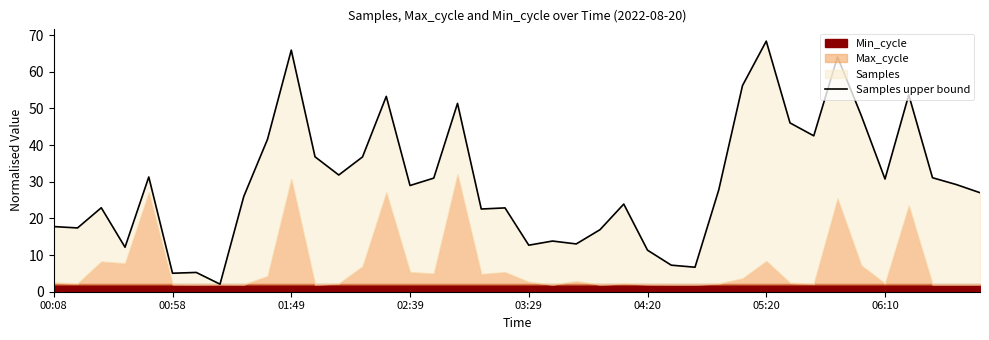

How many interior local peaks (higher than both neighbors) does the data have?

12